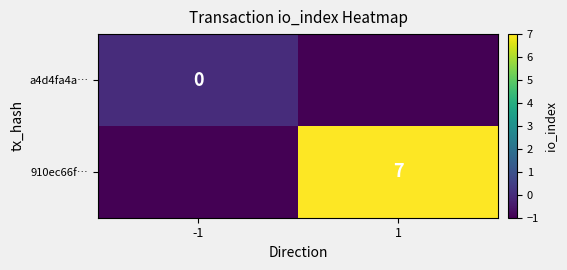

Is the value of a4d4fa4a… at -1 greater than the value of 910ec66f… at 1?

No